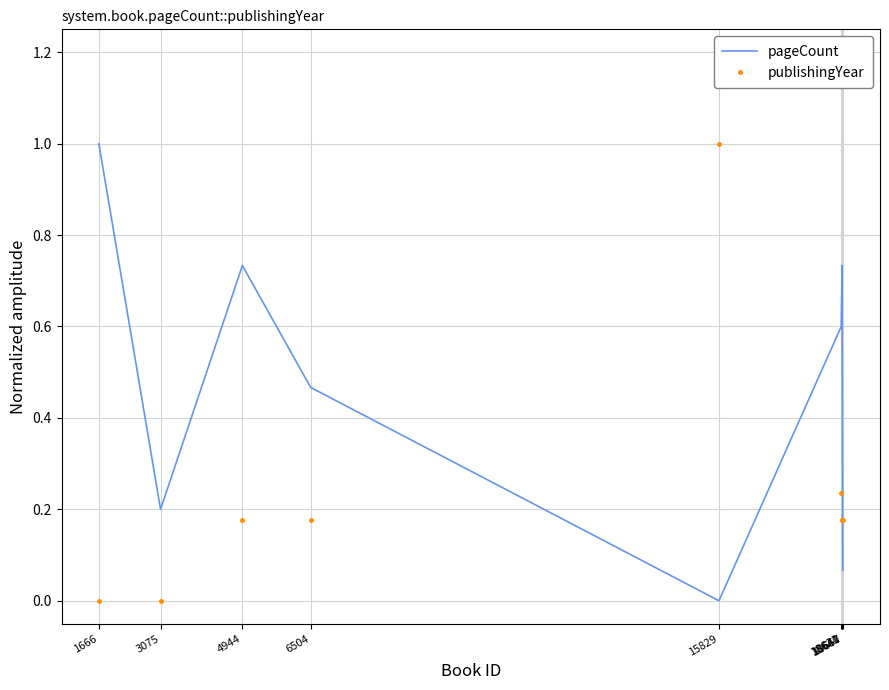

How many categories are shown in the chart?

9